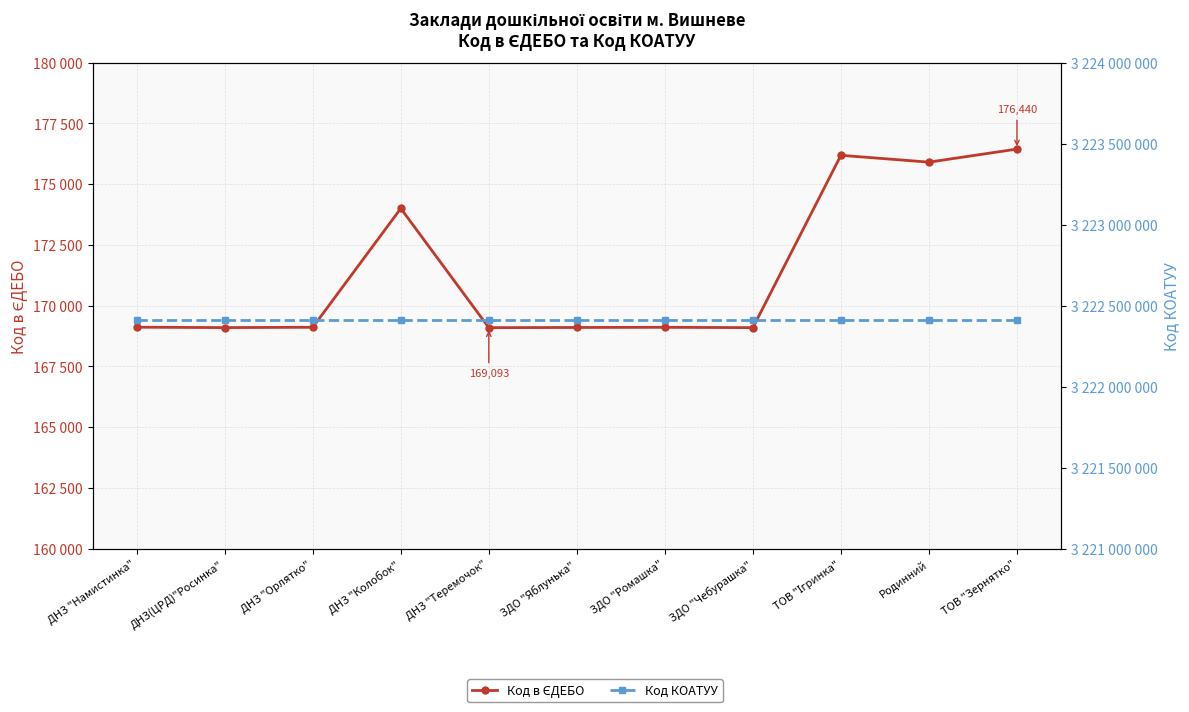

What is the label of the 4th point from the left?

ДНЗ "Колобок"